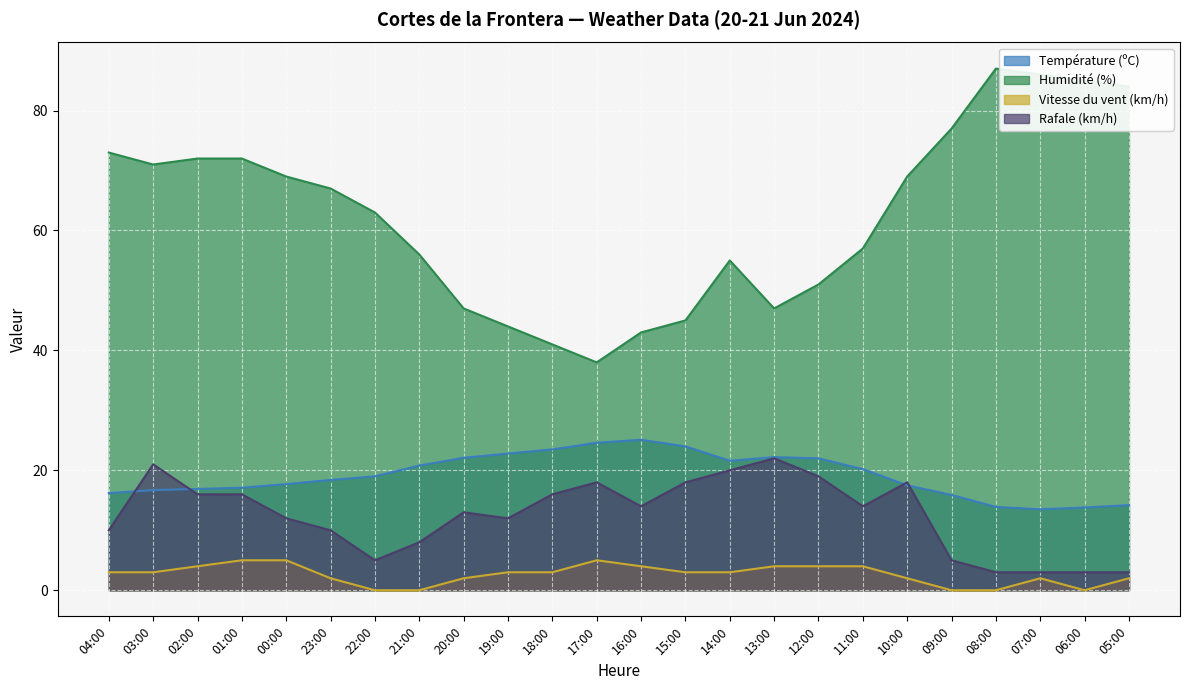

How many interior local valleys does the Rafale (km/h) series have?

4